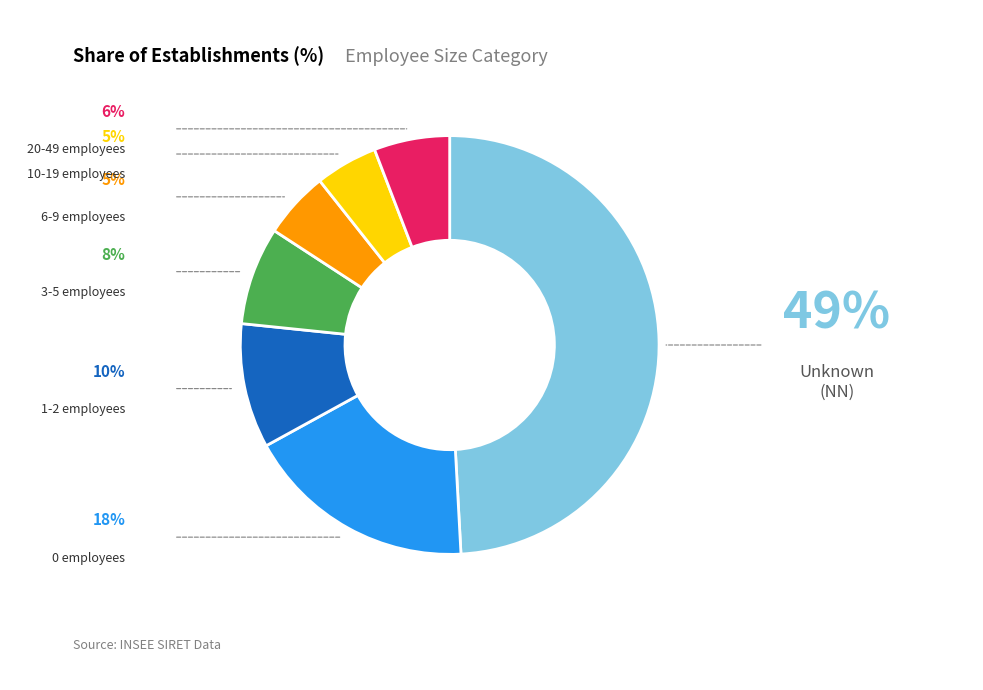

How many segments does this pie chart have?

7